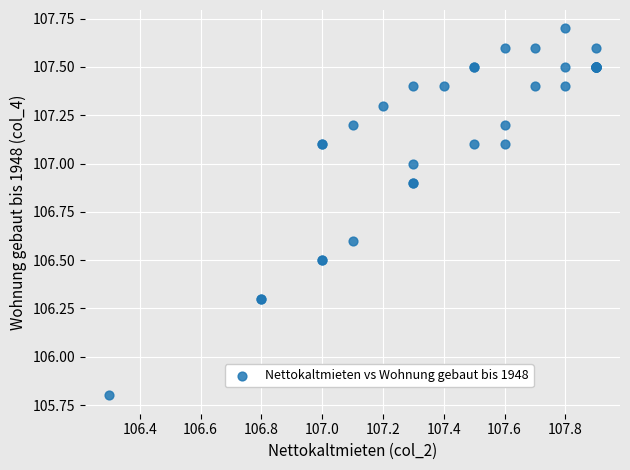

What Y value in the scatter plot is closest to 106?

105.8